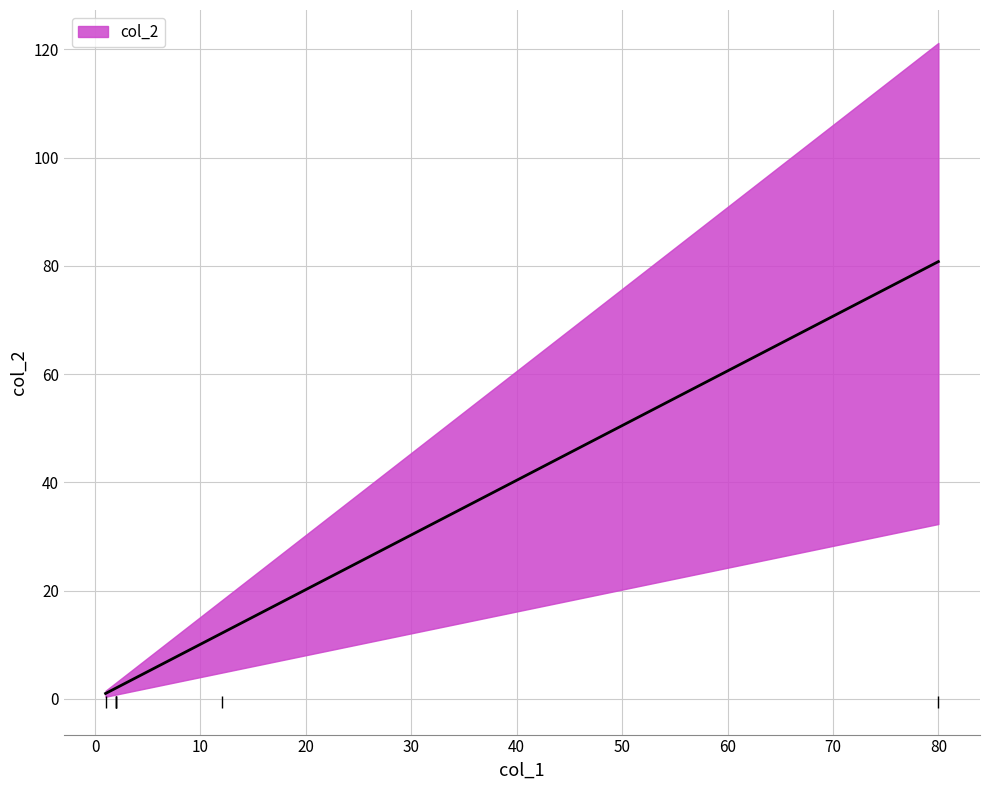

How many lines are shown in the chart?

1